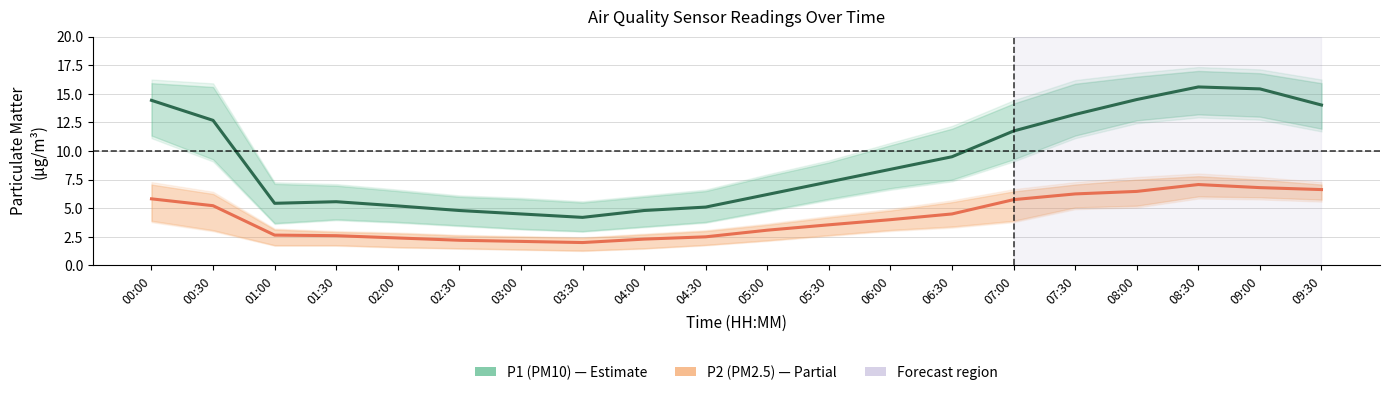

Is it true that P2 (PM2.5) equals 4.3 at 04:30?

False